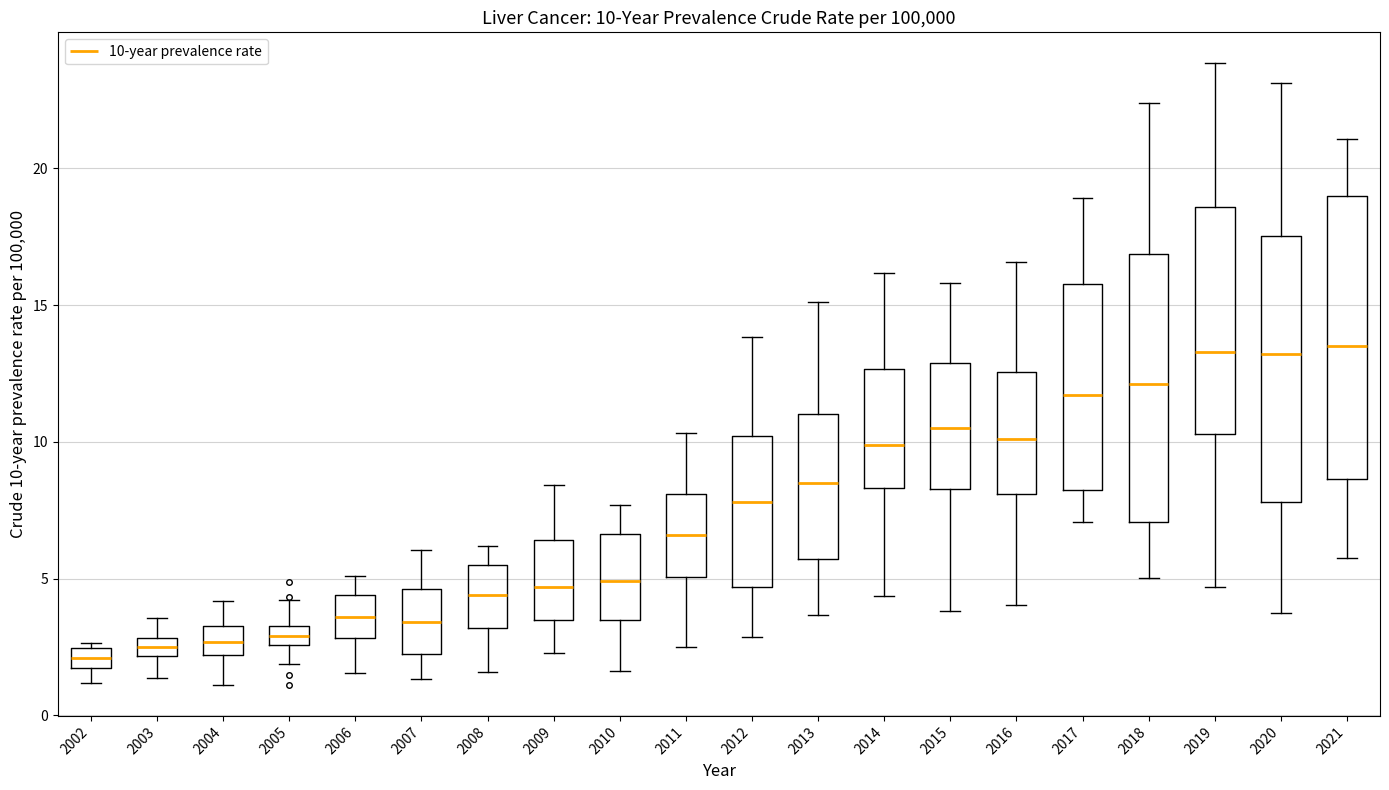

Which box is the tallest, from its lower edge to its upper edge?

2021